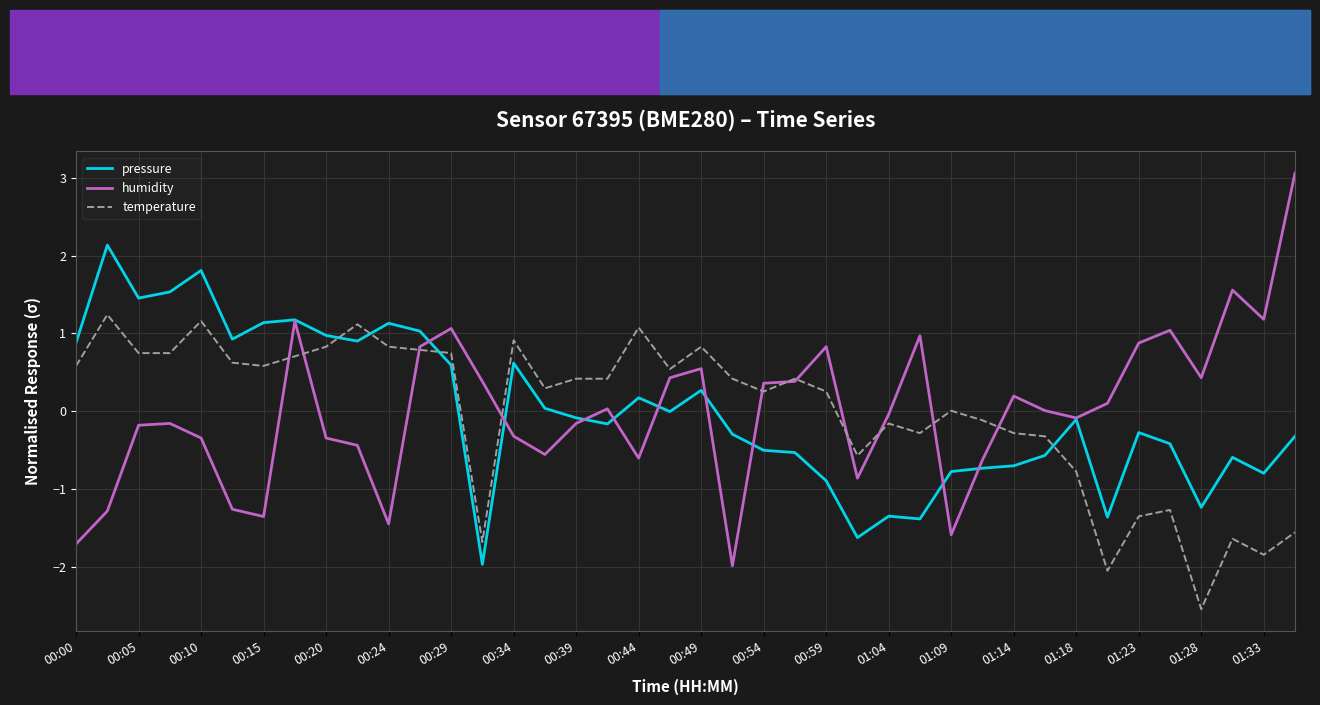

List the series in order of their peak value, highest first.

humidity, pressure, temperature